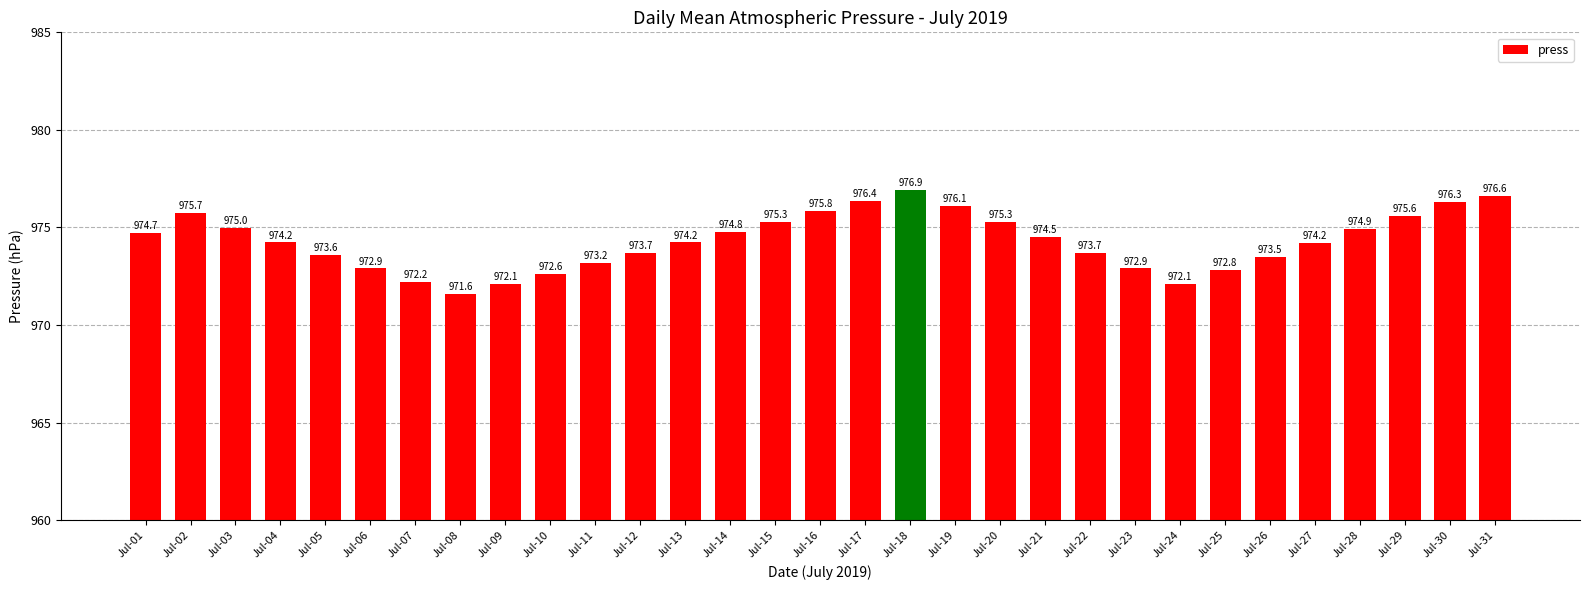

Which has a higher value, Jul-28 or Jul-12?

Jul-28